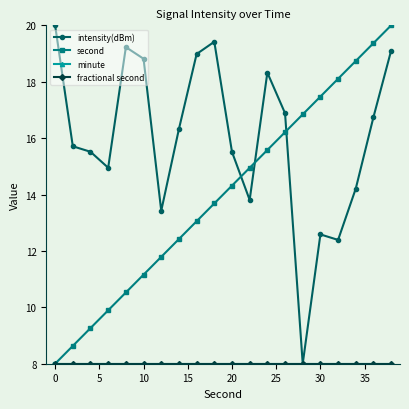

What is the difference between the maximum and minimum values in the intensity(dBm) series?

12.0